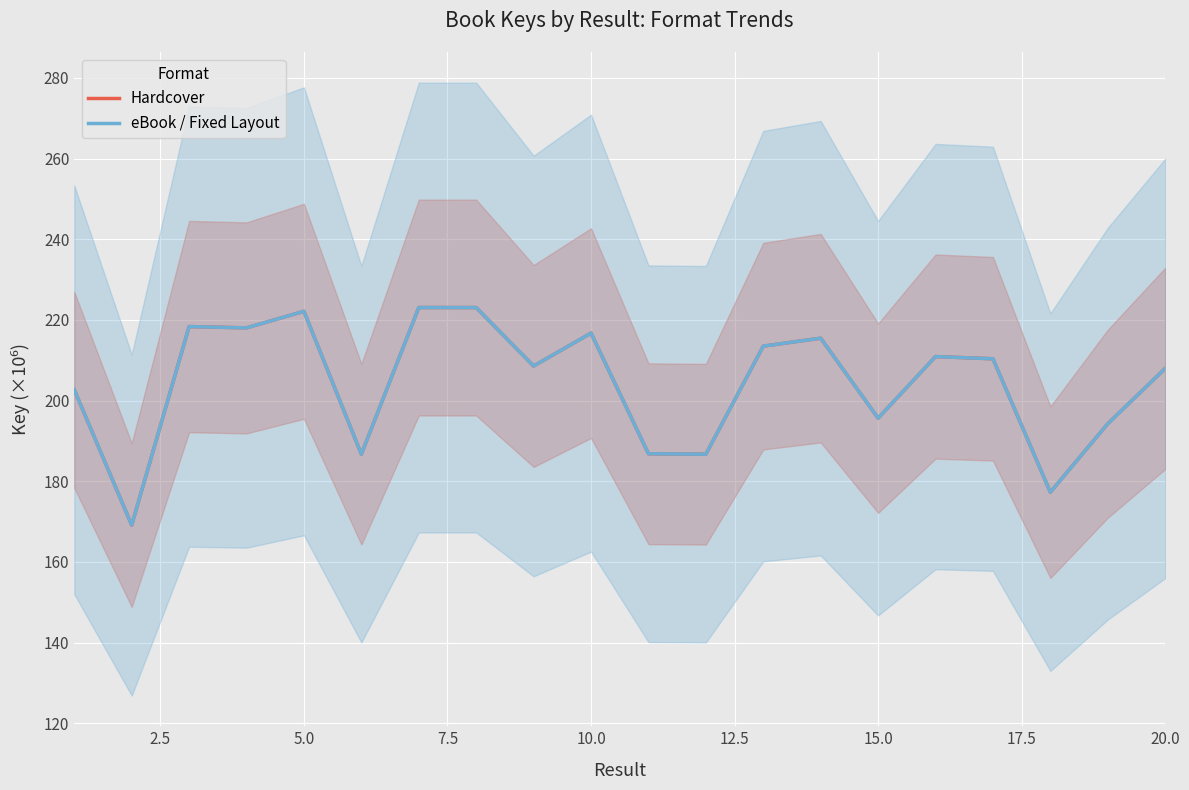

What is the sum of the eBook / Fixed Layout values at 14 and 17.5?

418.7